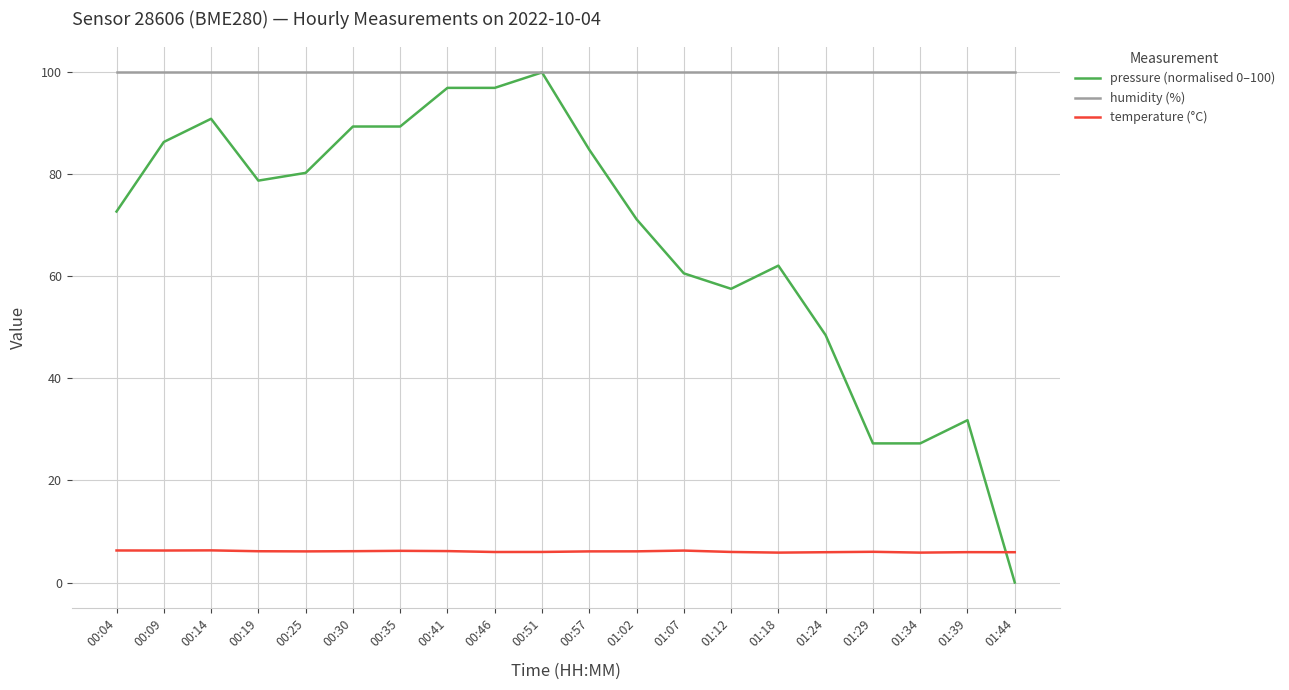

How many lines are shown in the chart?

3